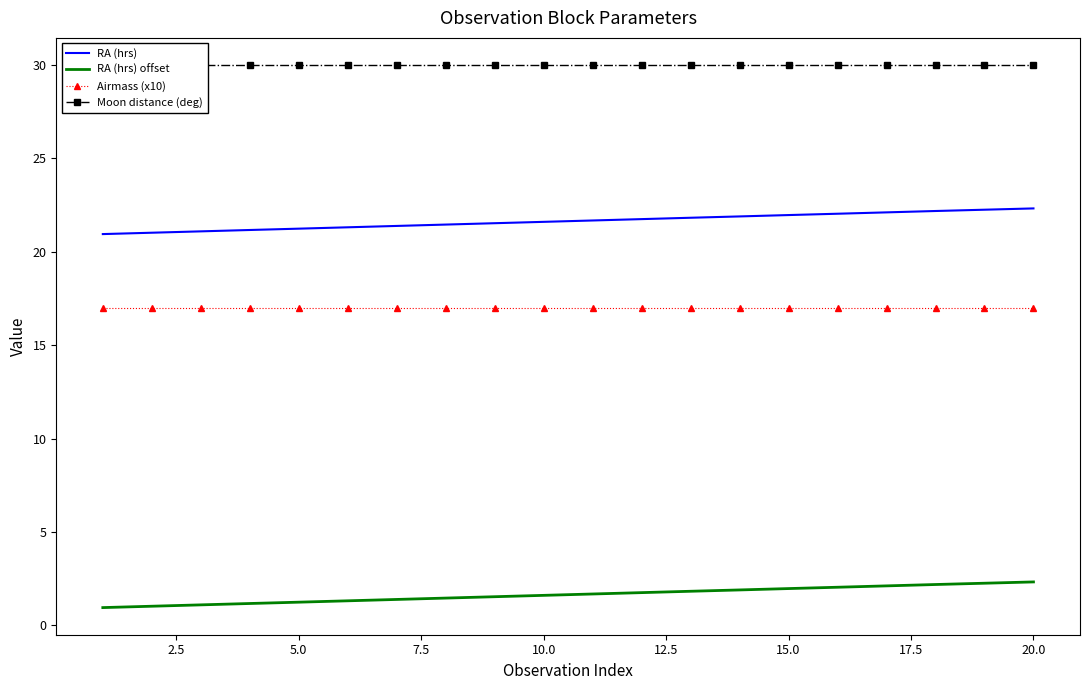

How many lines are shown in the chart?

4